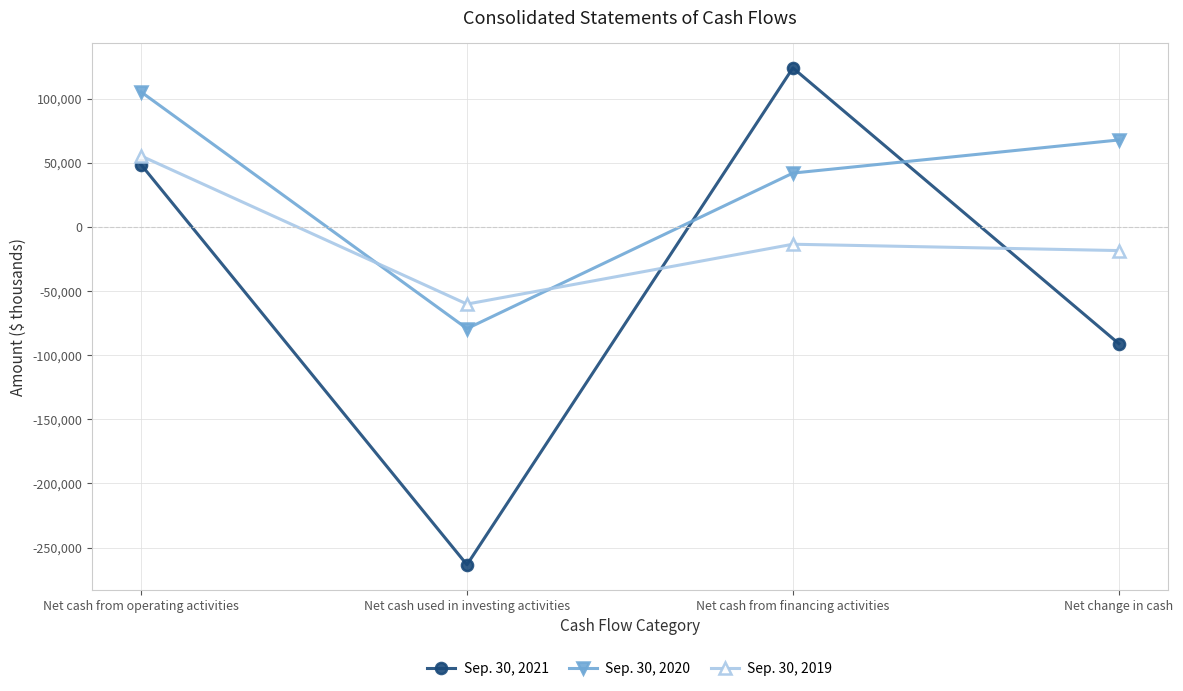

Reading left to right, transcribe all the data shown in this chart.

Sep. 30, 2021: Net cash from operating activities=48500	Net cash used in investing activities=-263412	Net cash from financing activities=123847	Net change in cash=-91065
Sep. 30, 2020: Net cash from operating activities=105173	Net cash used in investing activities=-79363	Net cash from financing activities=41887	Net change in cash=67697
Sep. 30, 2019: Net cash from operating activities=55274	Net cash used in investing activities=-60225	Net cash from financing activities=-13567	Net change in cash=-18518